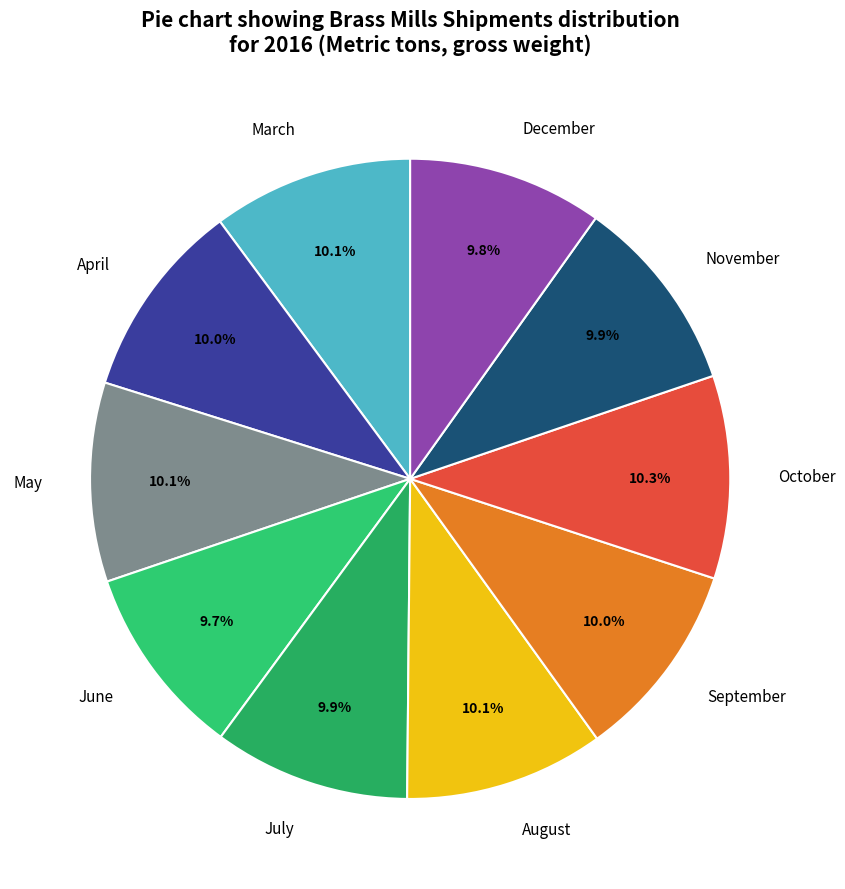

To the nearest percent, what is the difference between the largest and smallest slice percentages?

1%